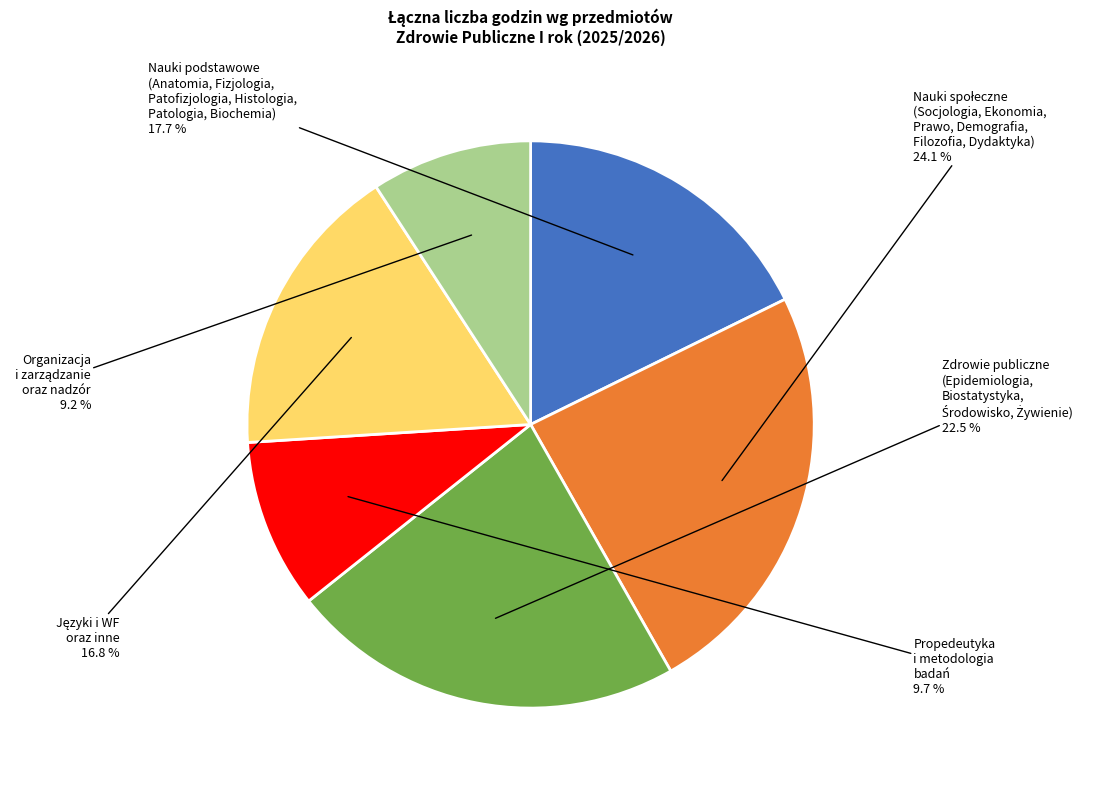

Is there any slice that represents more than half of the pie?

No